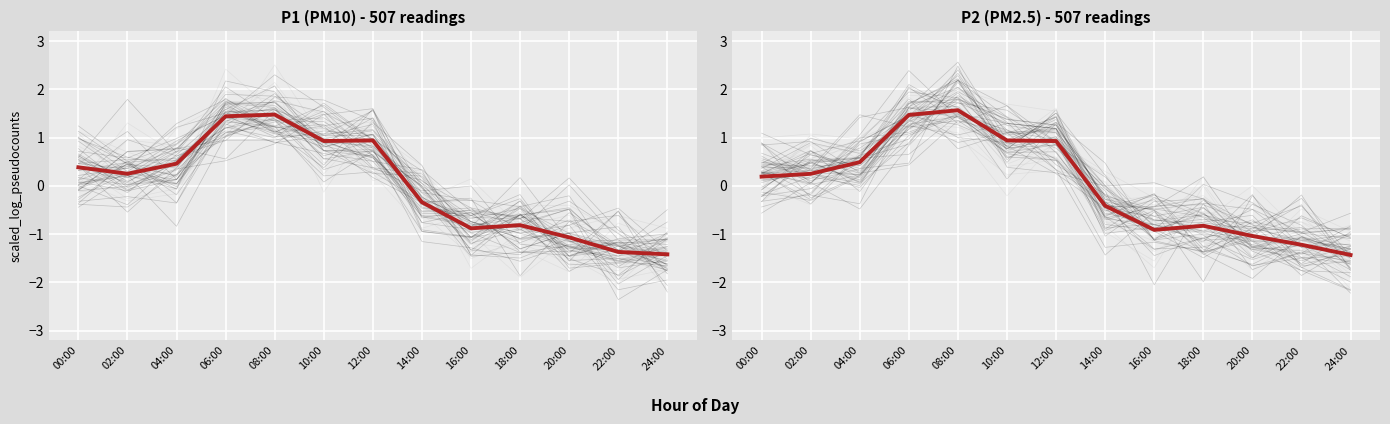

The value of P1 at 12:00 is 0.9. True or false?

True